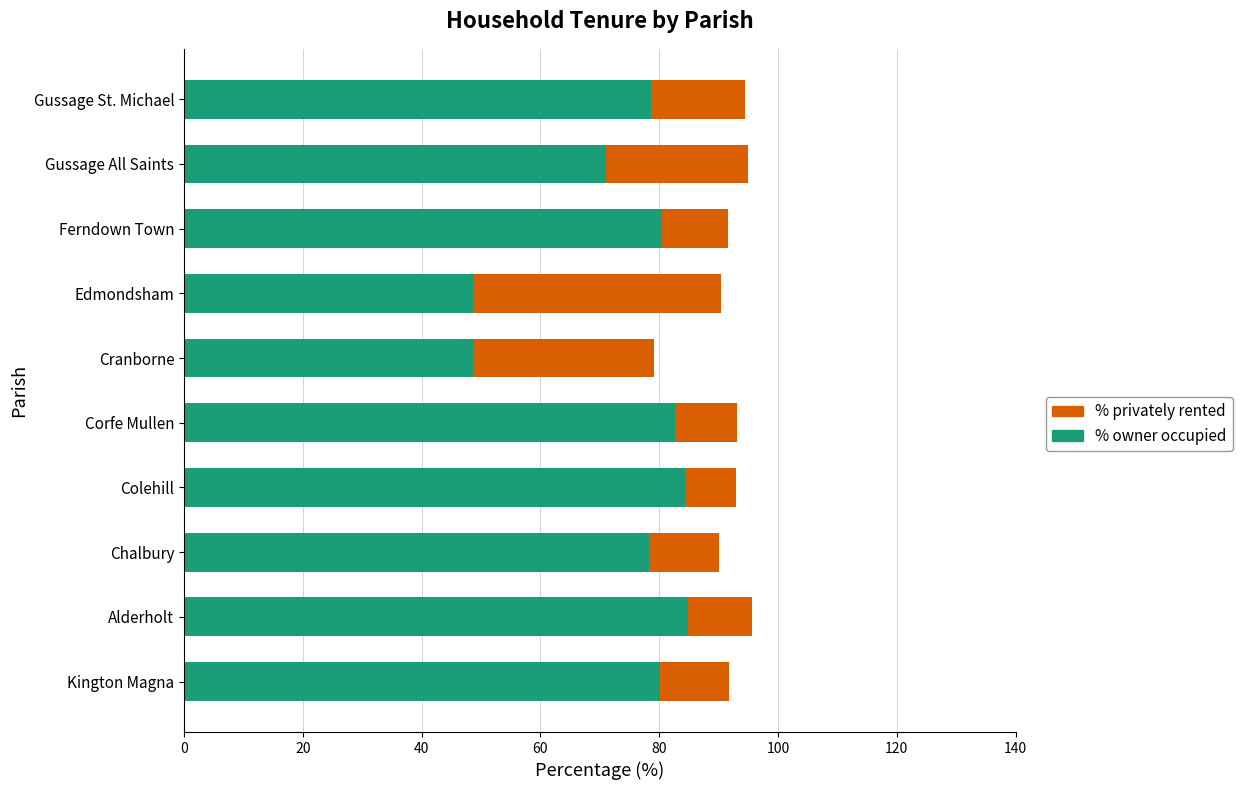

What is the total value across all series at Alderholt?

95.7